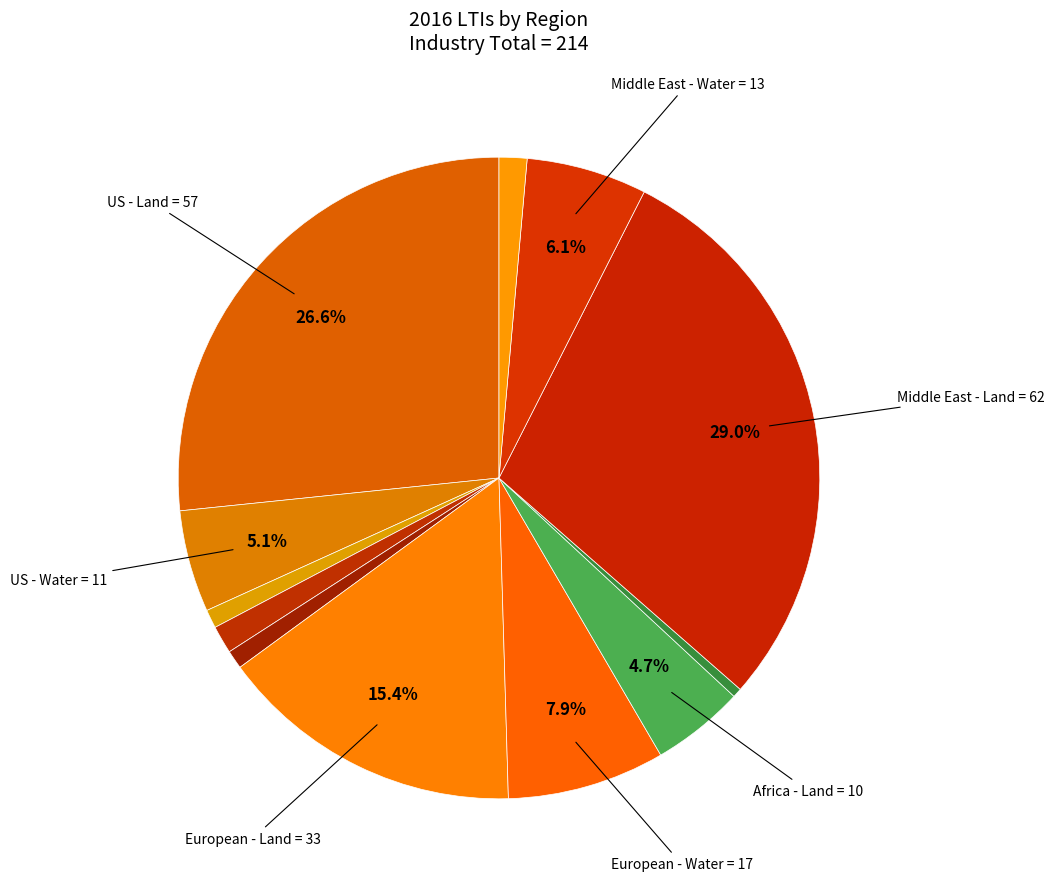

Count the number of slices in the pie.

12